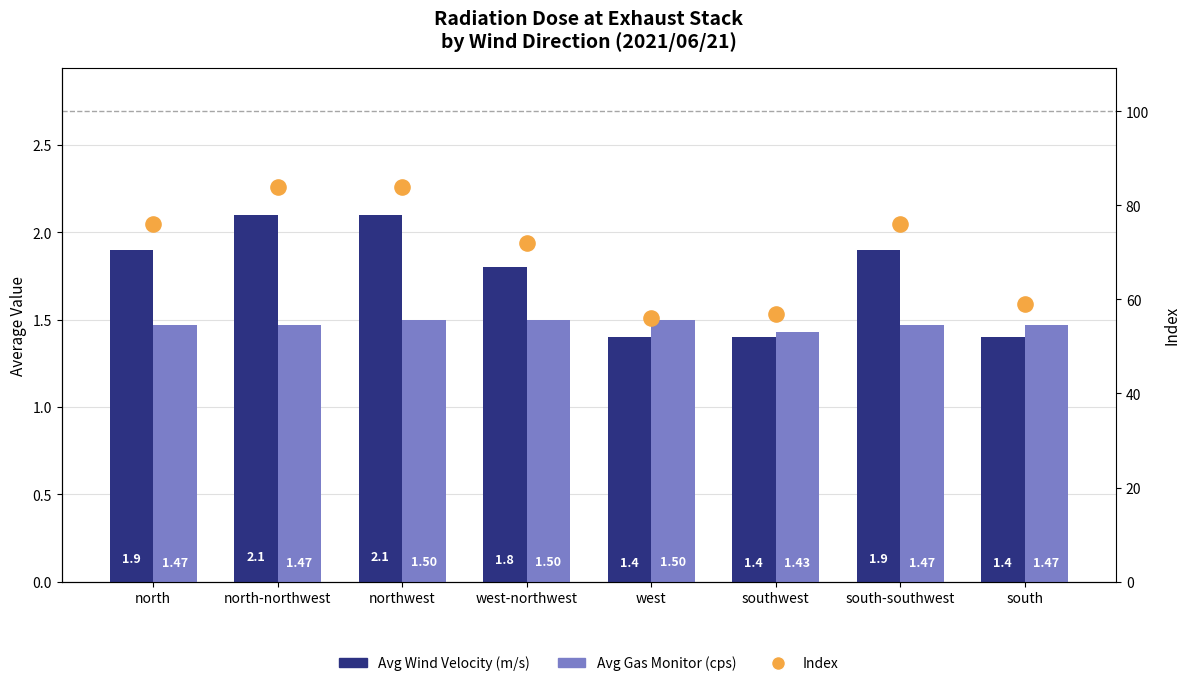

Is the value of Avg Gas Monitor (cps) at west greater than the value of Avg Wind Velocity (m/s) at south-southwest?

No